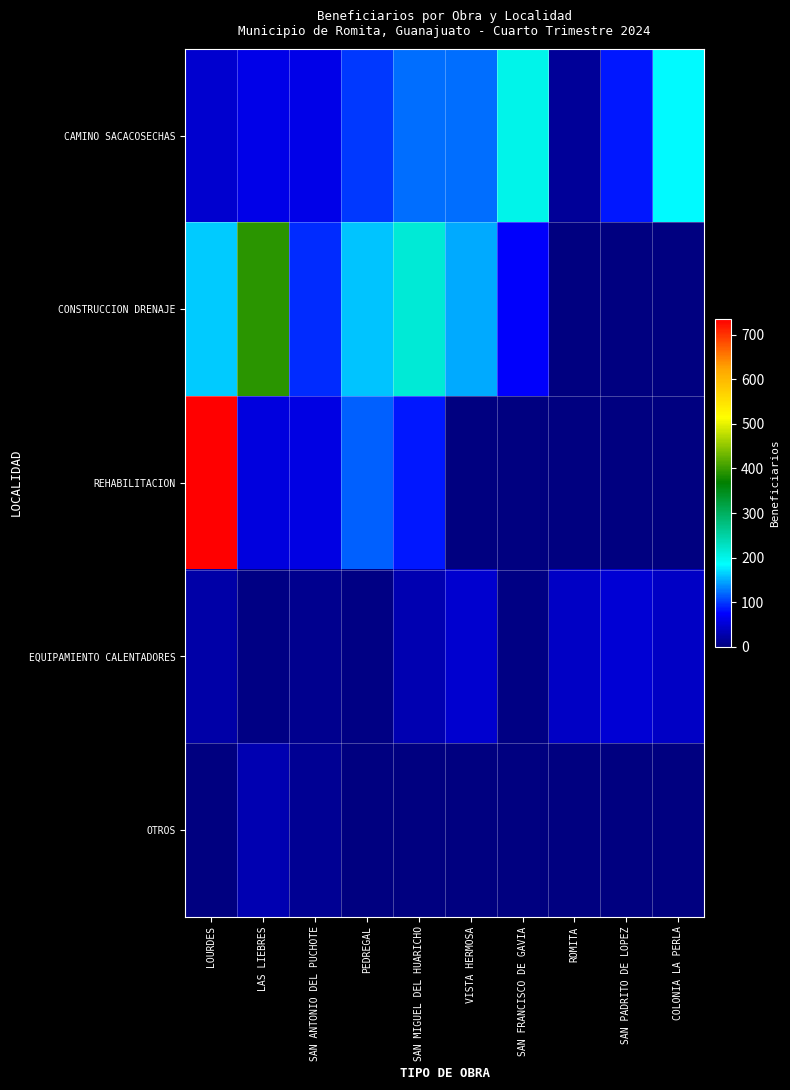

Reading left to right, what are all the values shown in this chart?

CAMINO SACACOSECHAS: LOURDES=48	LAS LIEBRES=62	SAN ANTONIO DEL PUCHOTE=61	PEDREGAL=100	SAN MIGUEL DEL HUARICHO=122	VISTA HERMOSA=123	SAN FRANCISCO DE GAVIA=200	ROMITA=16	SAN PADRITO DE LOPEZ=84	COLONIA LA PERLA=182
CONSTRUCCION DRENAJE: LOURDES=161	LAS LIEBRES=393	SAN ANTONIO DEL PUCHOTE=94	PEDREGAL=160	SAN MIGUEL DEL HUARICHO=213	VISTA HERMOSA=147	SAN FRANCISCO DE GAVIA=72	ROMITA=0	SAN PADRITO DE LOPEZ=0	COLONIA LA PERLA=0
REHABILITACION: LOURDES=736	LAS LIEBRES=56	SAN ANTONIO DEL PUCHOTE=60	PEDREGAL=115	SAN MIGUEL DEL HUARICHO=84	VISTA HERMOSA=0	SAN FRANCISCO DE GAVIA=0	ROMITA=0	SAN PADRITO DE LOPEZ=0	COLONIA LA PERLA=0
EQUIPAMIENTO CALENTADORES: LOURDES=23	LAS LIEBRES=5	SAN ANTONIO DEL PUCHOTE=9	PEDREGAL=4	SAN MIGUEL DEL HUARICHO=30	VISTA HERMOSA=47	SAN FRANCISCO DE GAVIA=4	ROMITA=41	SAN PADRITO DE LOPEZ=50	COLONIA LA PERLA=41
OTROS: LOURDES=0	LAS LIEBRES=30	SAN ANTONIO DEL PUCHOTE=12	PEDREGAL=0	SAN MIGUEL DEL HUARICHO=0	VISTA HERMOSA=0	SAN FRANCISCO DE GAVIA=0	ROMITA=0	SAN PADRITO DE LOPEZ=0	COLONIA LA PERLA=0